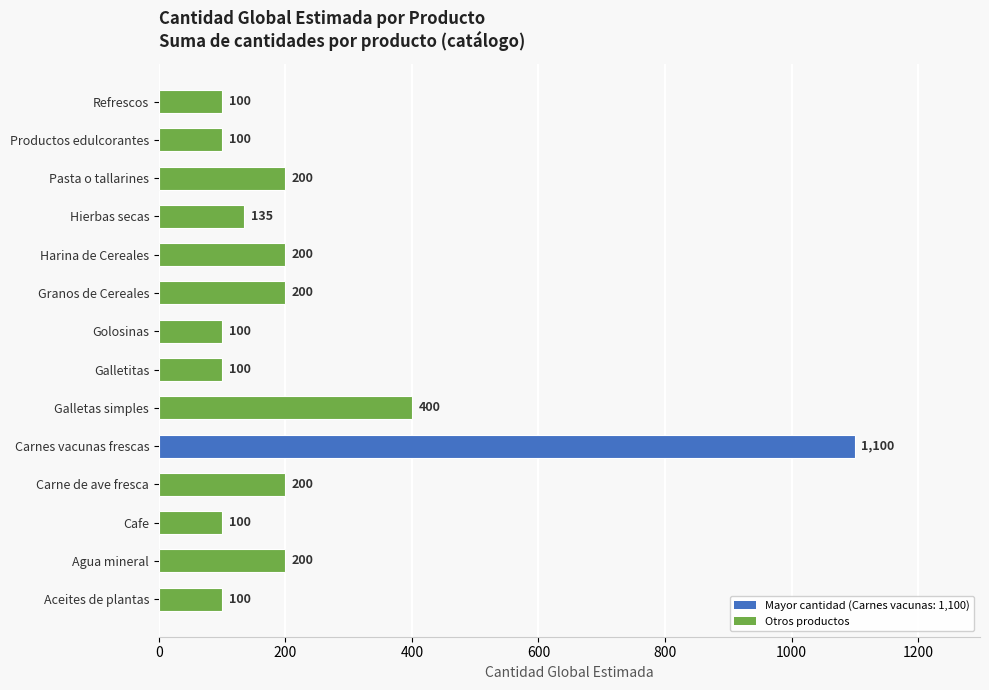

What is the change in value from Cafe to Pasta o tallarines?

+100